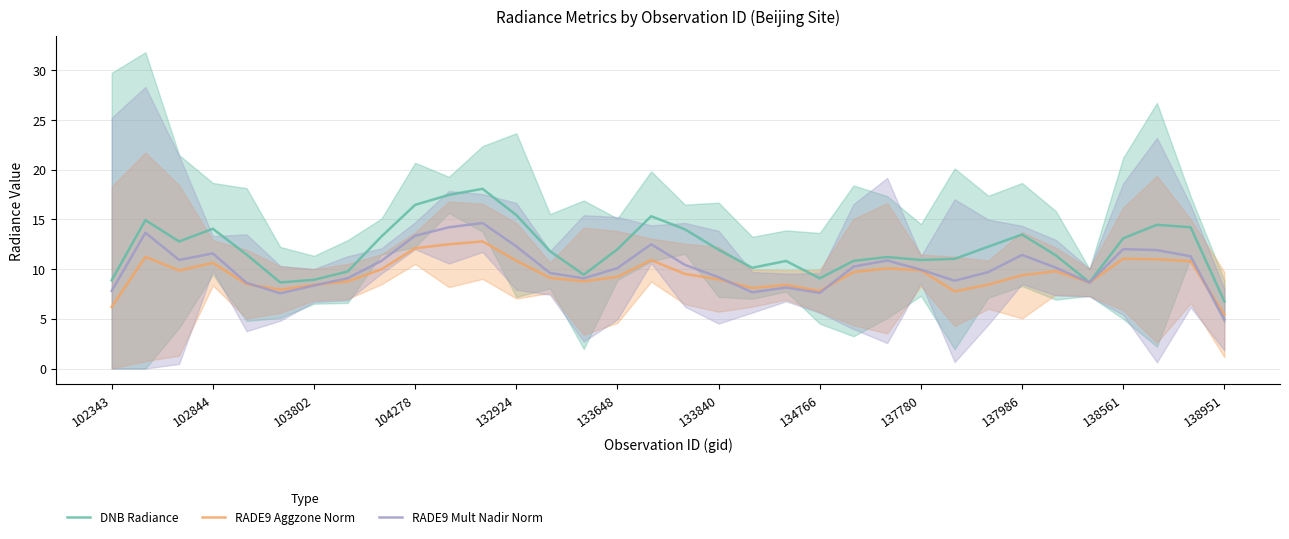

What is the sum of all dnbrad values?

413.0